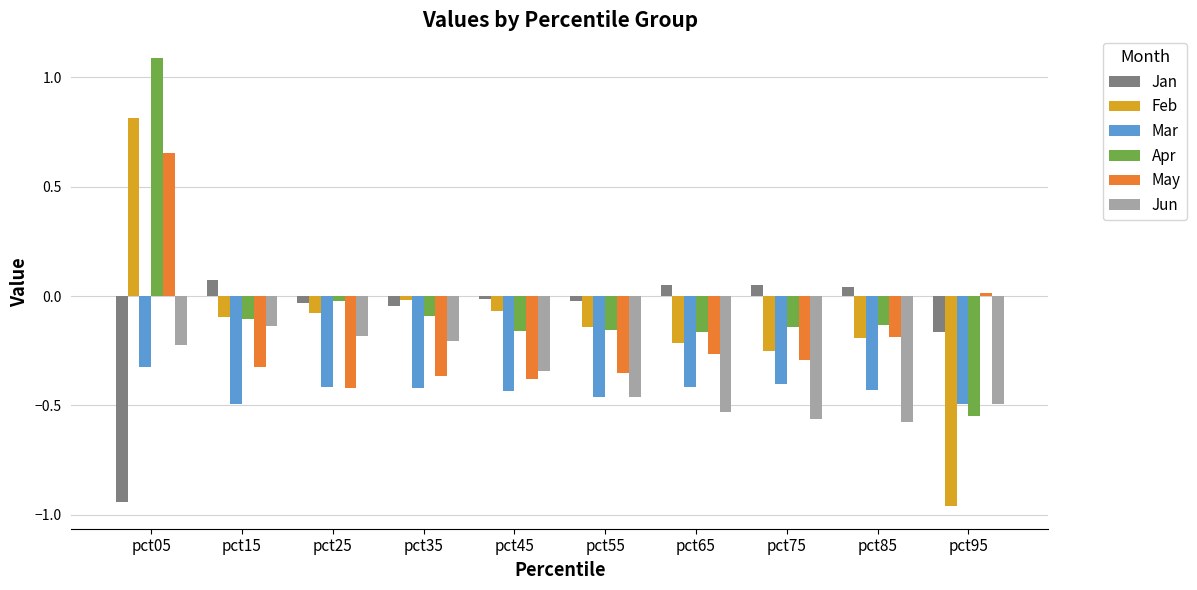

What is the difference between the maximum and minimum values in the Mar series?

0.2